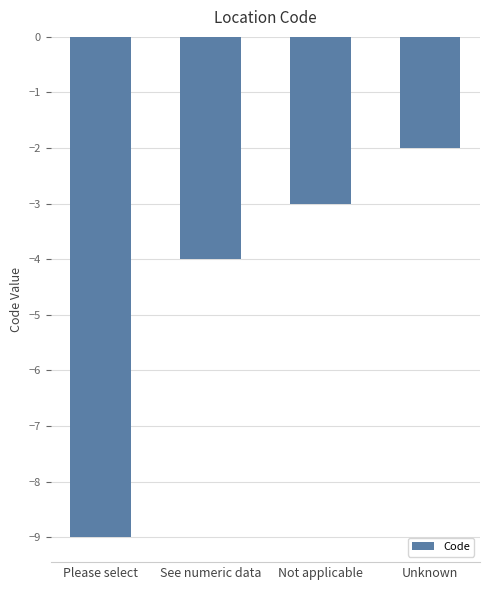

Reading left to right, list all the values displayed in this chart.

Please select=-9	See numeric data=-4	Not applicable=-3	Unknown=-2